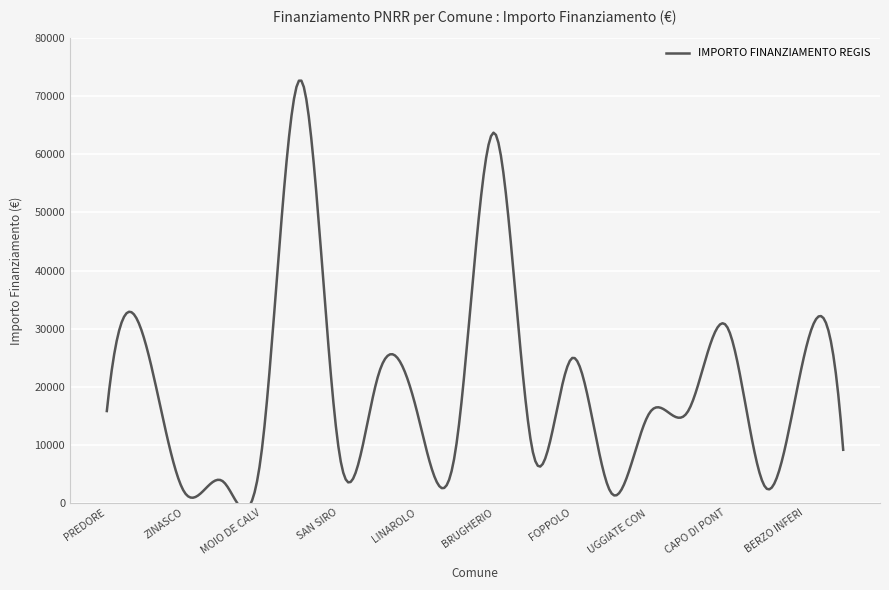

Does the chart display data point markers on the line(s)?

No